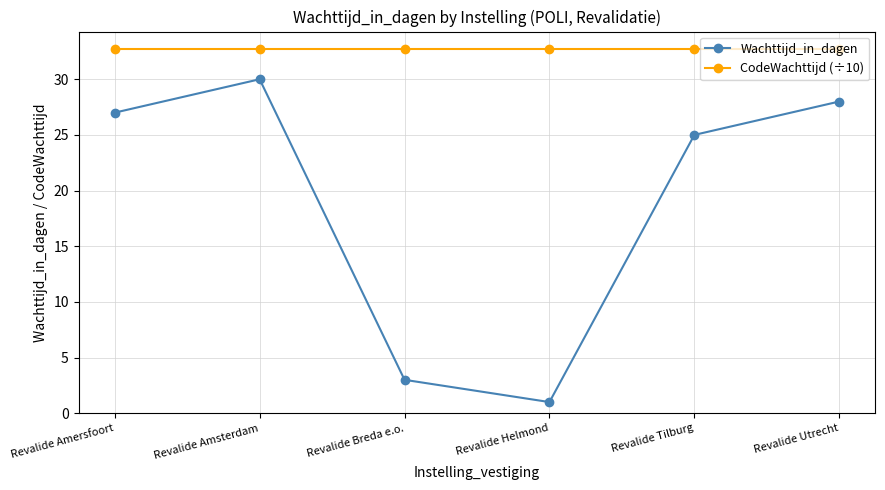

What is the total value across all series at Revalide Breda e.o.?

35.7